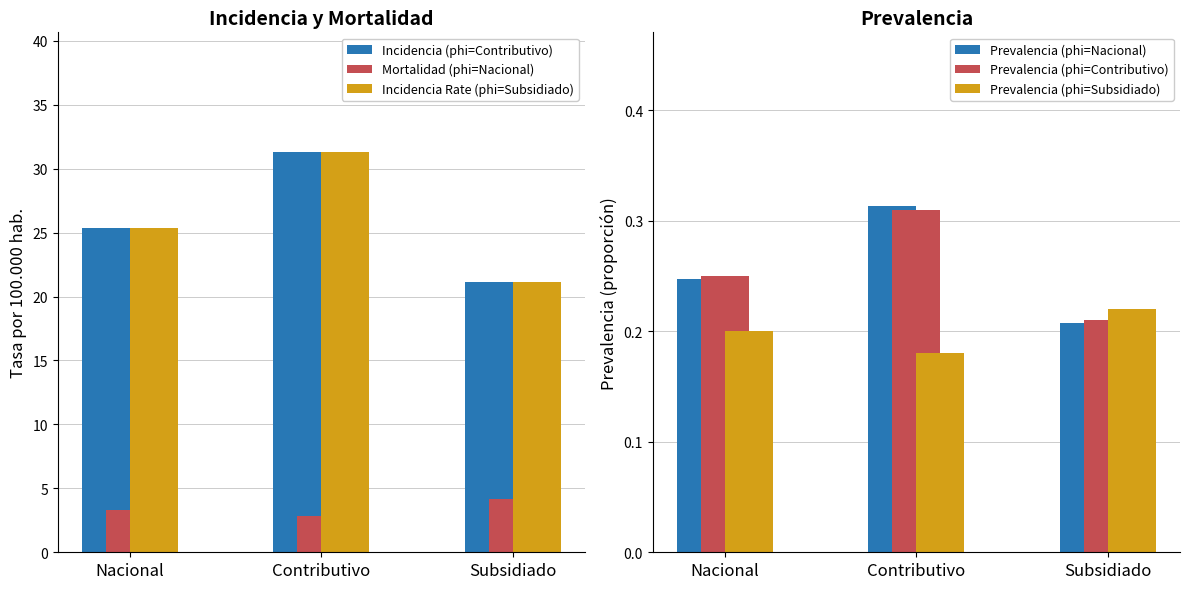

What is the sum of the Incidencia (phi=Contributivo) values at Contributivo and Nacional?

56.6